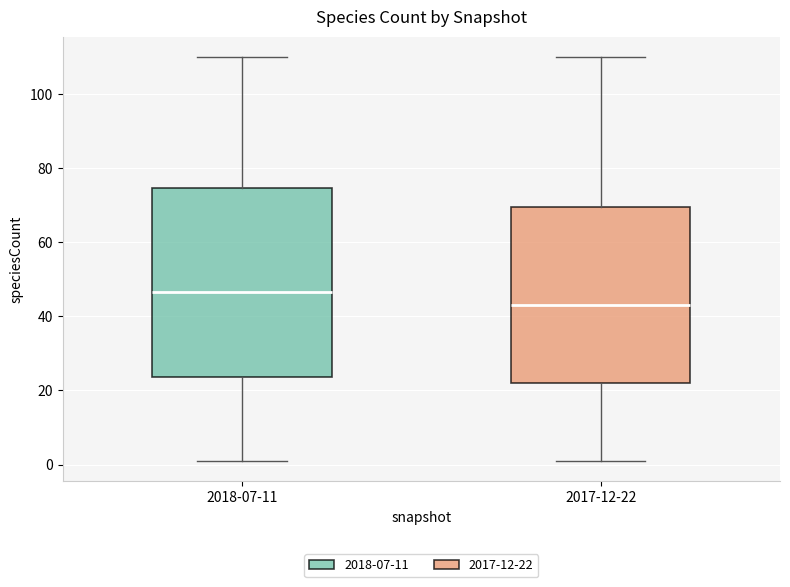

Reading left to right, read every box against the y-axis: the position of its median line, the range the box covers, and the ends of its whiskers. The values are not printed on the chart, so give them approximately, as read against the axis.

2018-07-11: median 46, box 24 to 74, whiskers 2 to 110
2017-12-22: median 44, box 22 to 70, whiskers 2 to 110